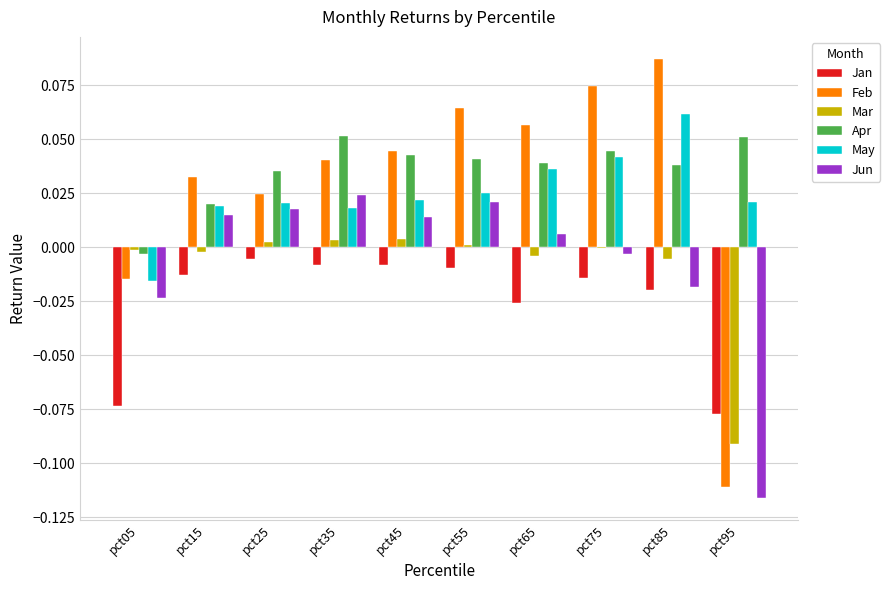

What is the total value across all series at pct95?

-0.3